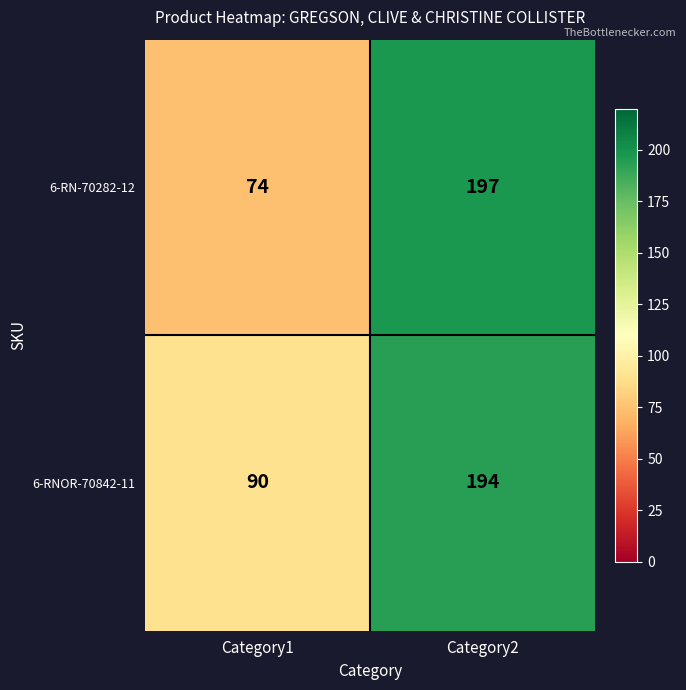

What is the difference between the 6-RNOR-70842-11 values at Category1 and Category2?

104